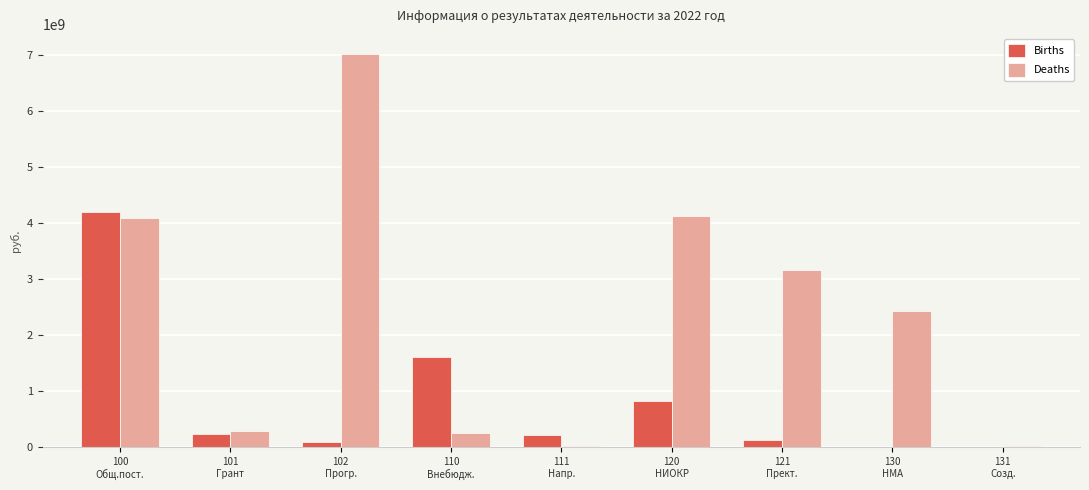

What is the highest value of the Births series?

4202898131.7